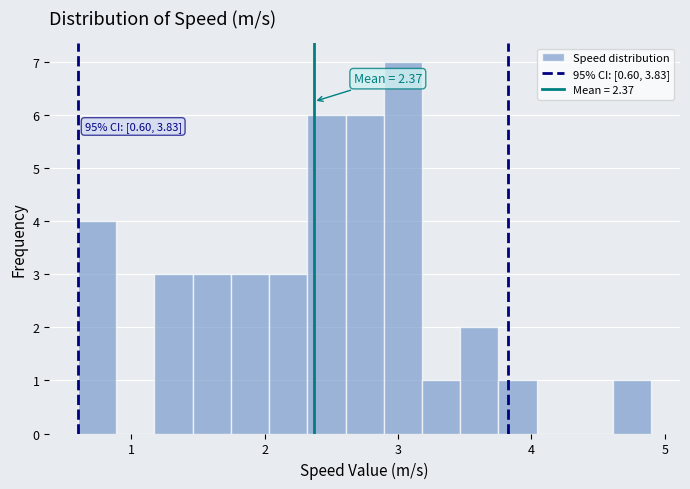

Read against the x-axis, roughly where is the centre of the tallest bar?

3.0